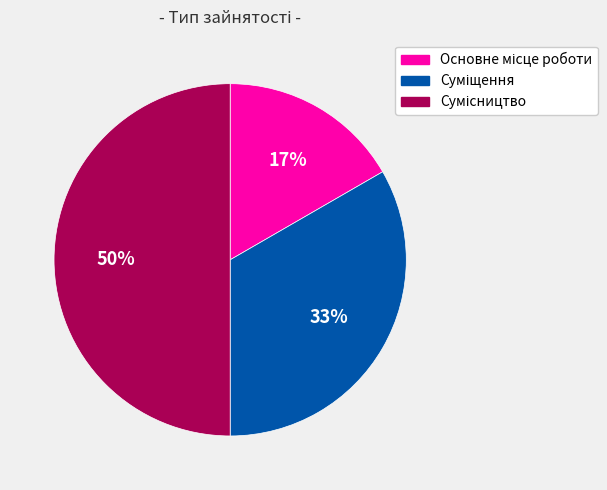

To the nearest percent, what is the average slice percentage?

33%